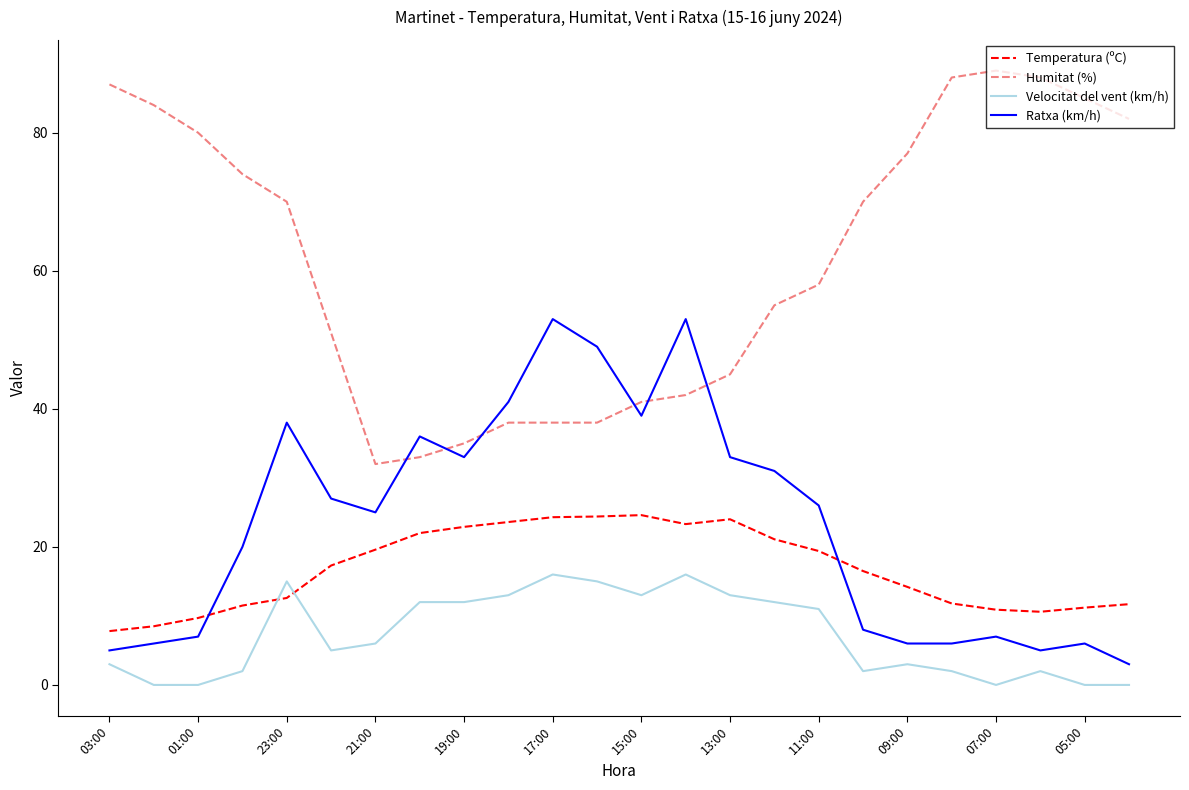

After their last crossing, which series has the higher values: Temperatura (ºC) or Velocitat del vent (km/h)?

Temperatura (ºC)